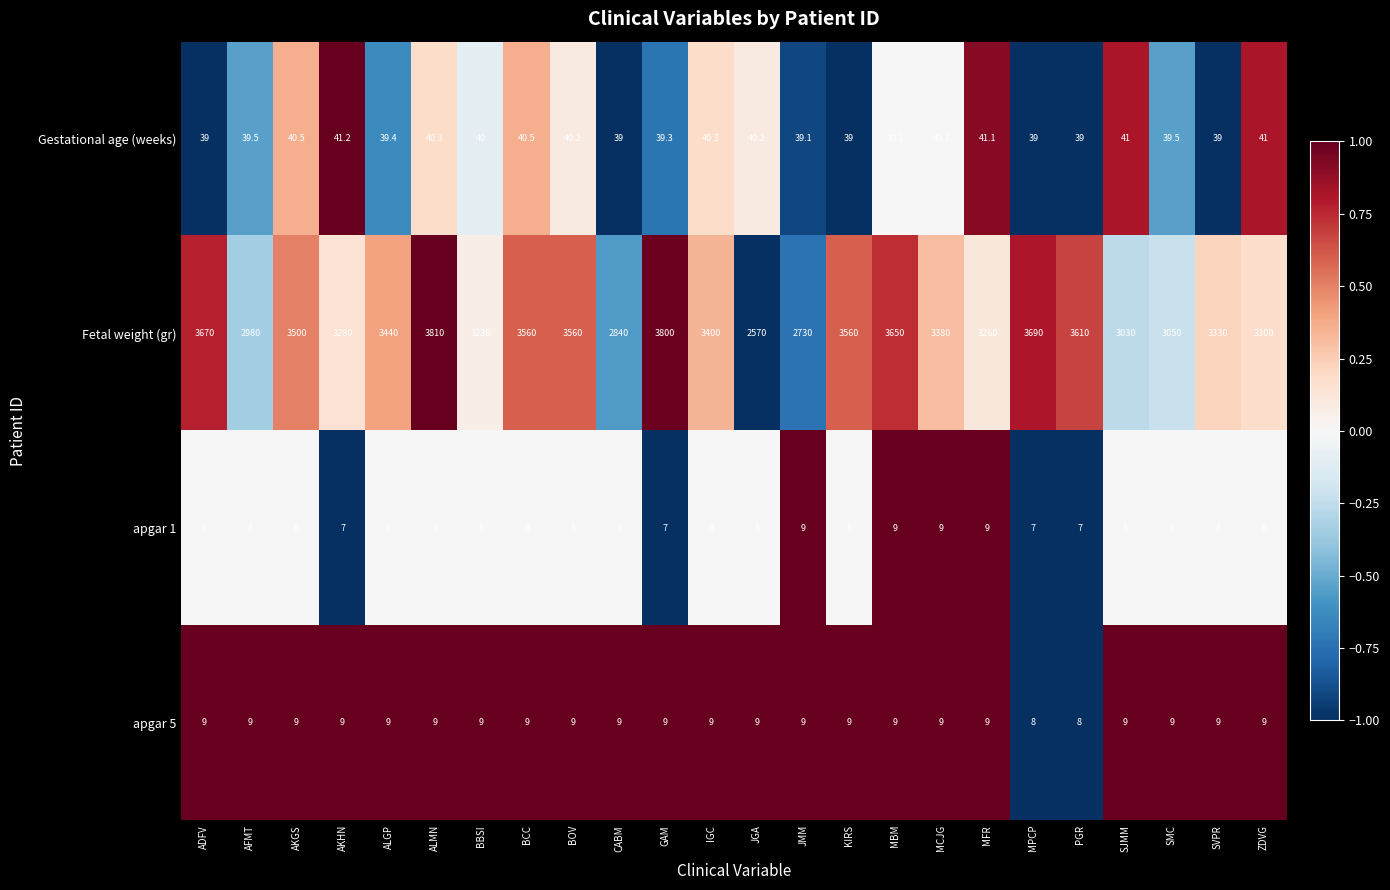

Which series has the largest total across all categories?

Fetal weight (gr)